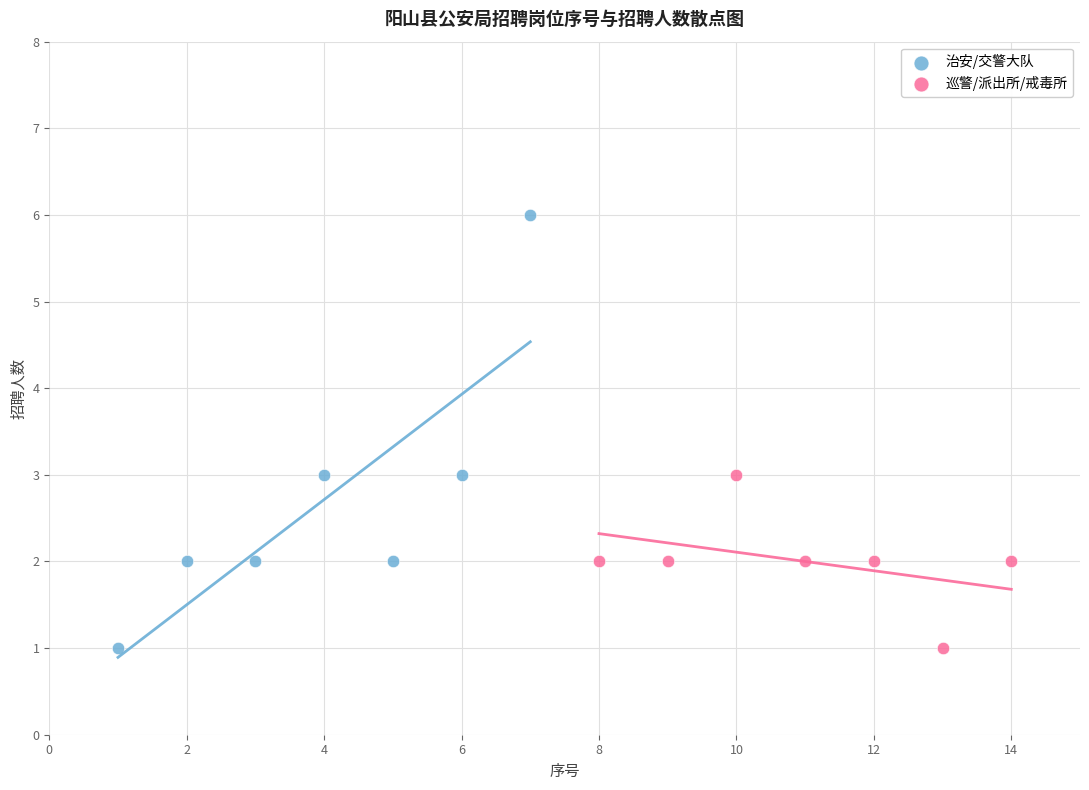

Which series contains the highest Y value?

治安/交警大队